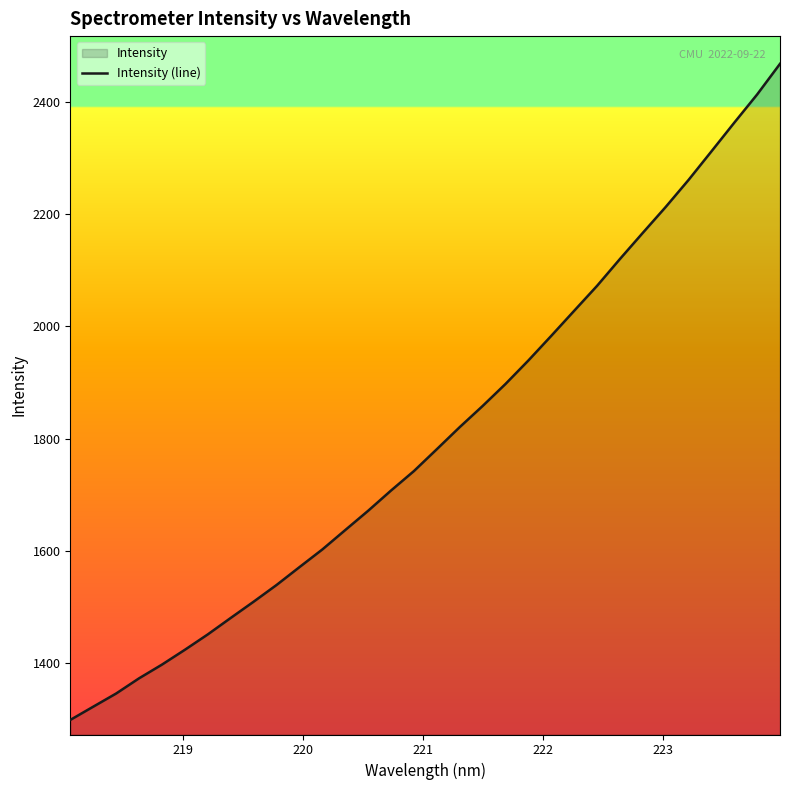

What is the maximum value shown in the chart?

2468.1